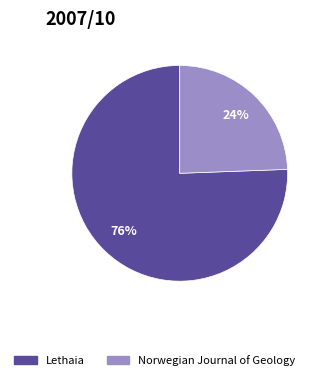

How many segments does this pie chart have?

2